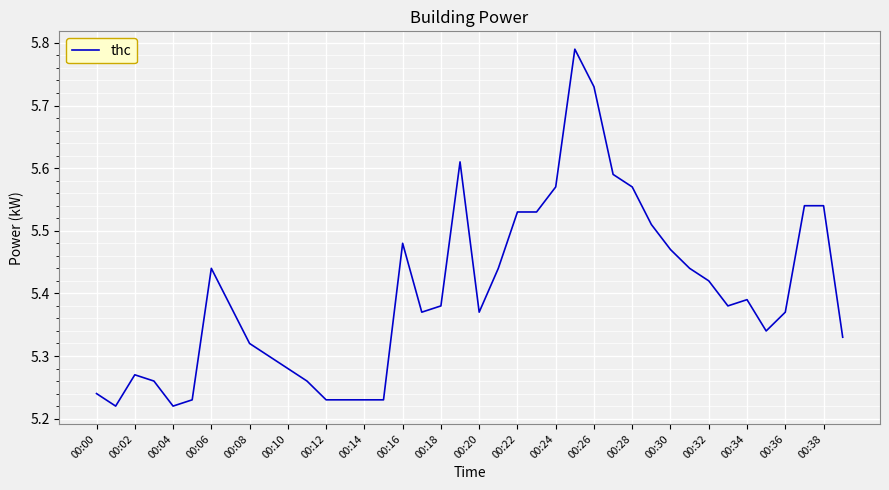

What is the difference between the maximum and minimum values?

0.6